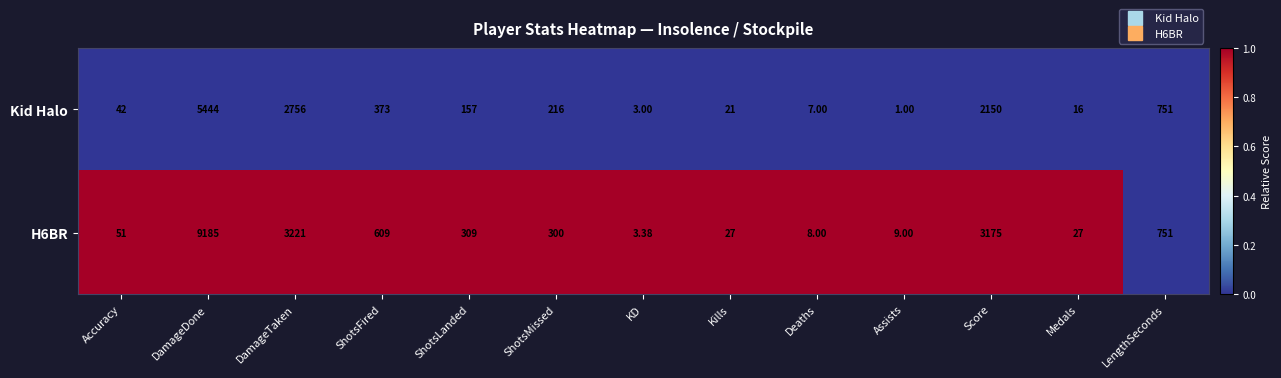

List the series in order of their peak value, lowest first.

Kid Halo, H6BR